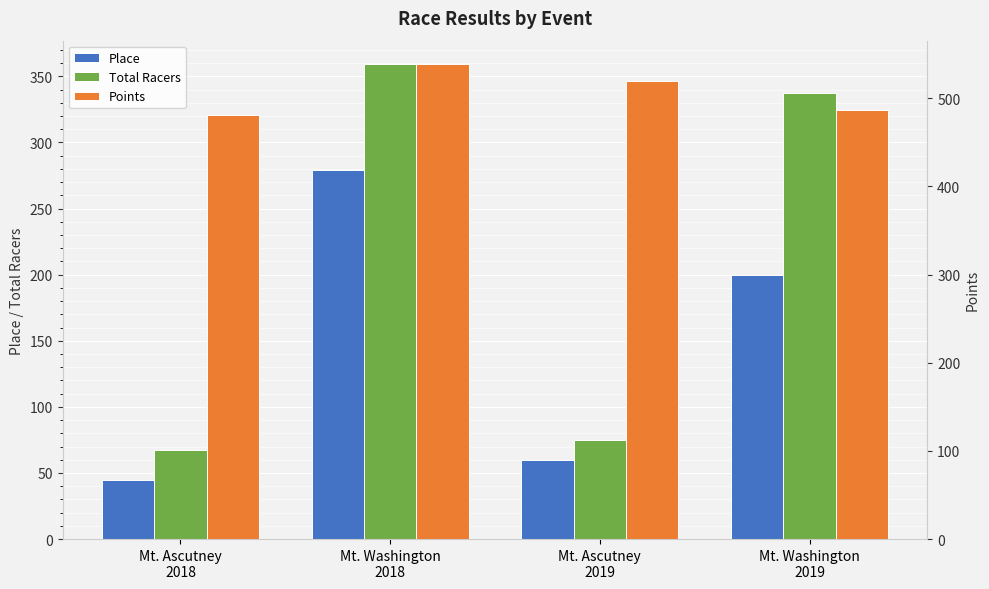

Are the bars grouped side by side (vs. stacked)?

Yes